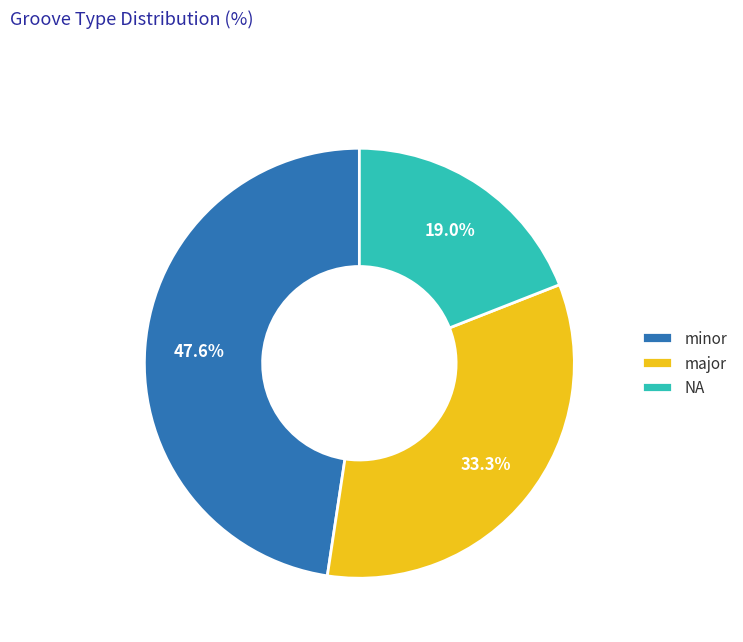

To the nearest percent, what is the combined percentage of NA and minor?

67%